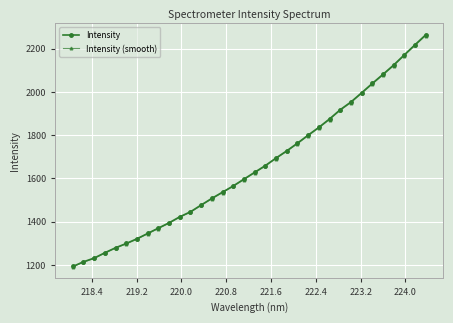

What are all the series names shown in the legend?

Intensity, Intensity (smooth)